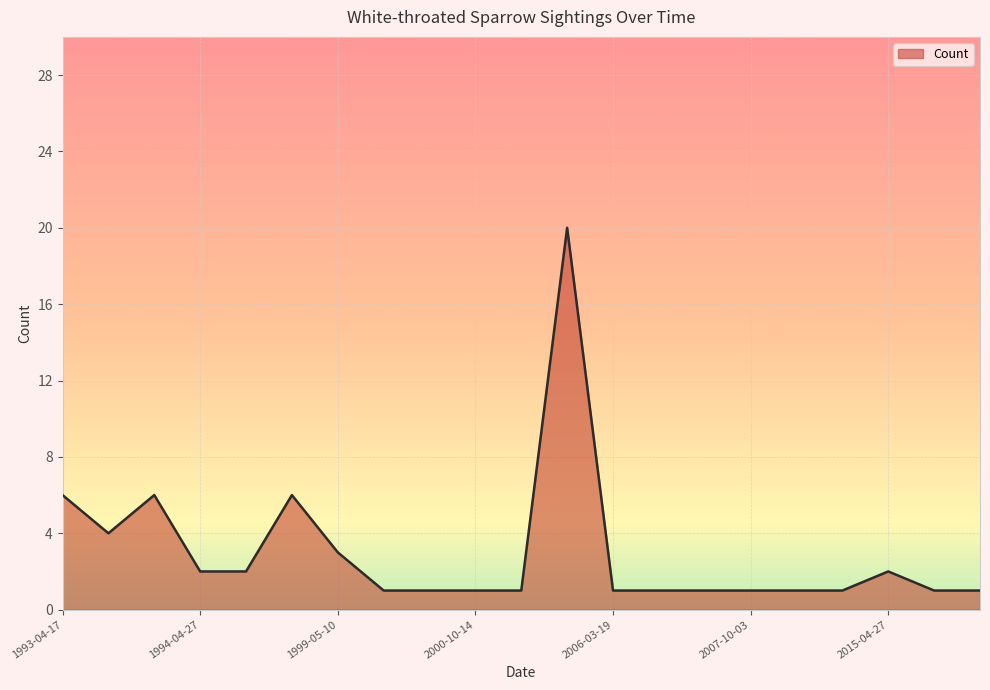

What is the difference between the maximum and minimum values?

19